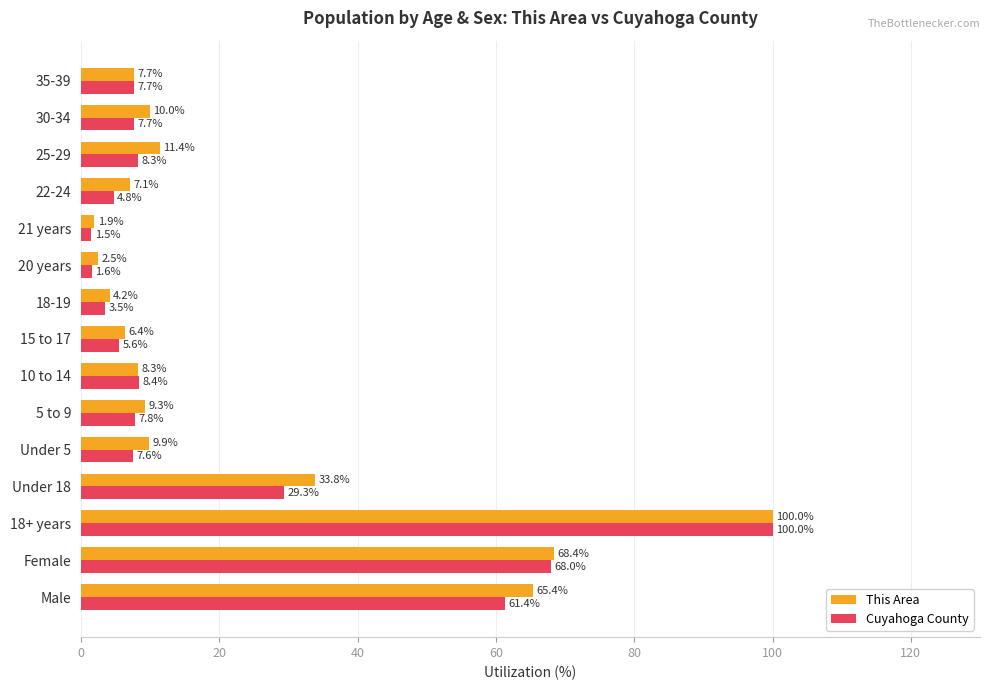

What is the sum of all Cuyahoga County values?

323.0